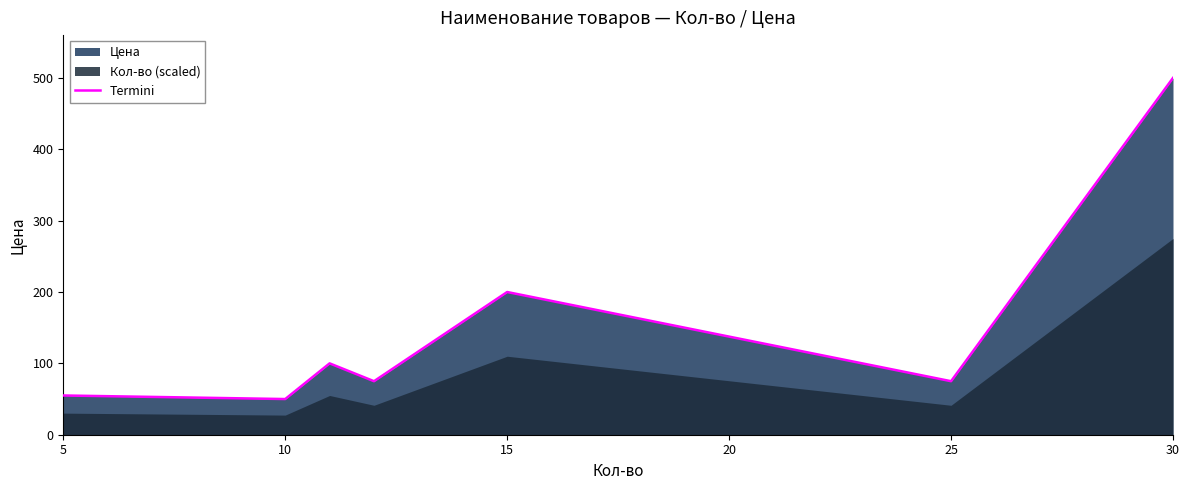

Reading left to right, what are all the values shown in this chart?

55	50	100	75	200	75	500